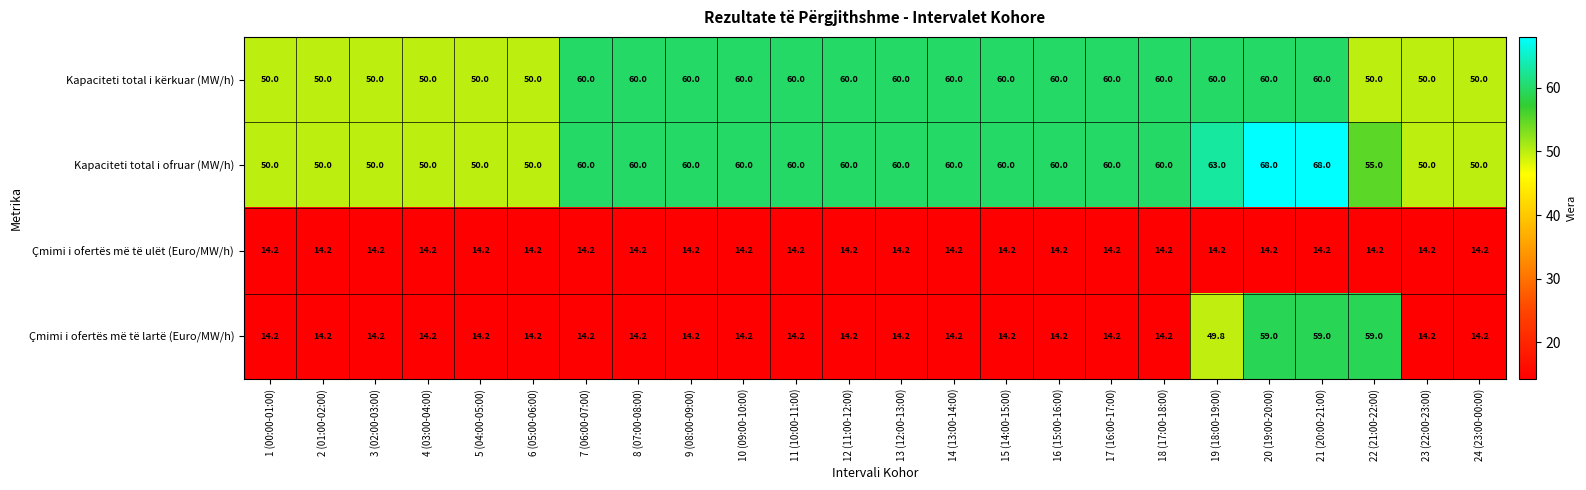

Which series has the widest spread of values?

Çmimi i ofertës më të lartë (Euro/MW/h)